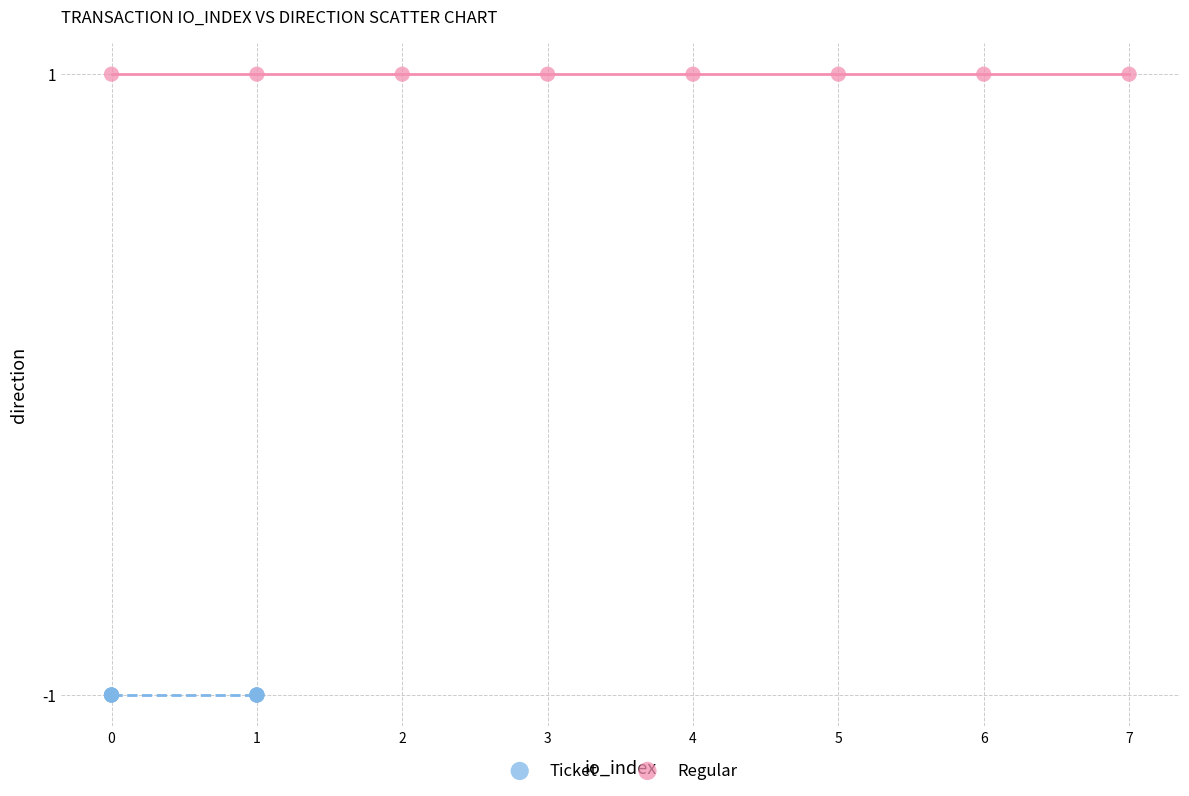

Which series contains the lowest Y value?

Ticket